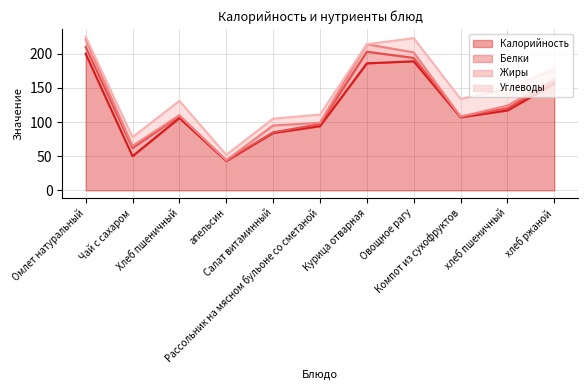

The value of Углеводы at Чай с сахаром is 5.4. True or false?

False